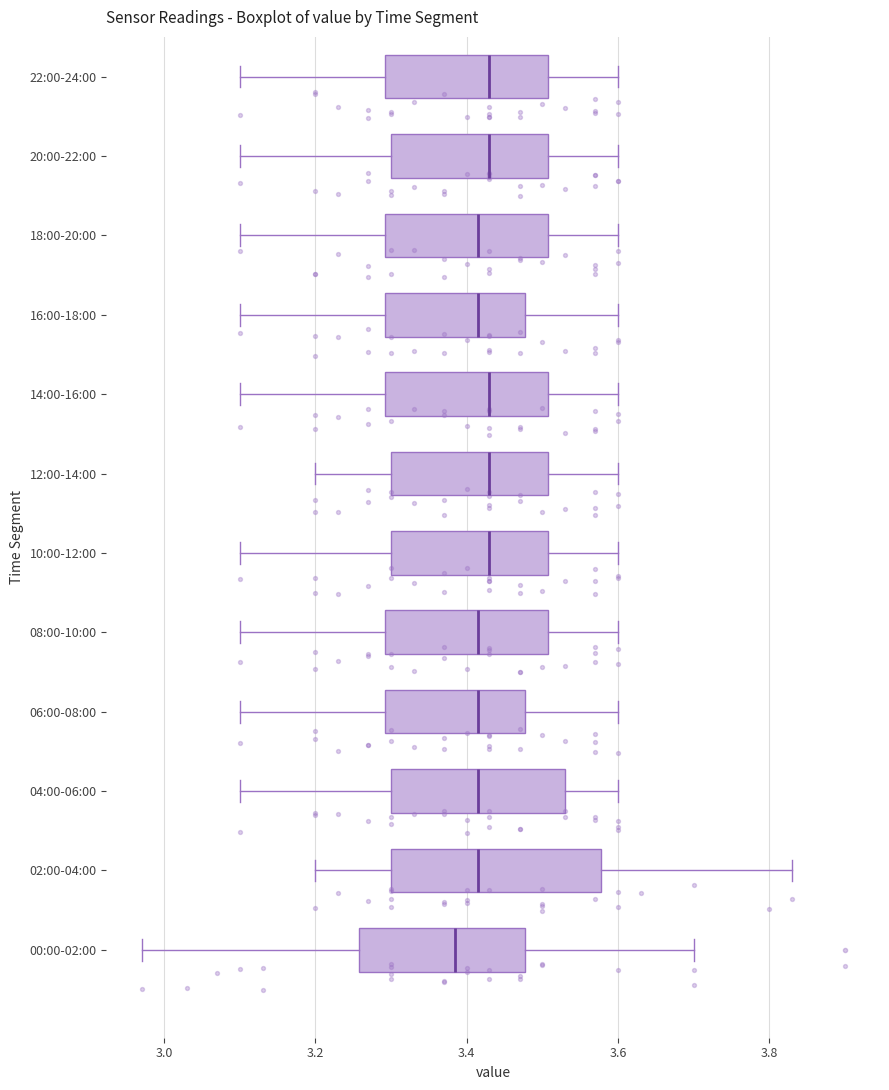

Reading bottom to top, transcribe this box plot: for each box, give where its median line is, the range the box spans, and where its two whiskers end, as read against the x-axis. The values are not printed on the chart, so give them approximately, as read against the axis.

00:00-02:00: median 3.38, box 3.26 to 3.48, whiskers 2.98 to 3.70
02:00-04:00: median 3.42, box 3.30 to 3.58, whiskers 3.20 to 3.84
04:00-06:00: median 3.42, box 3.30 to 3.54, whiskers 3.10 to 3.60
06:00-08:00: median 3.42, box 3.30 to 3.48, whiskers 3.10 to 3.60
08:00-10:00: median 3.42, box 3.30 to 3.50, whiskers 3.10 to 3.60
10:00-12:00: median 3.44, box 3.30 to 3.50, whiskers 3.10 to 3.60
12:00-14:00: median 3.44, box 3.30 to 3.50, whiskers 3.20 to 3.60
14:00-16:00: median 3.44, box 3.30 to 3.50, whiskers 3.10 to 3.60
16:00-18:00: median 3.42, box 3.30 to 3.48, whiskers 3.10 to 3.60
18:00-20:00: median 3.42, box 3.30 to 3.50, whiskers 3.10 to 3.60
20:00-22:00: median 3.44, box 3.30 to 3.50, whiskers 3.10 to 3.60
22:00-24:00: median 3.44, box 3.30 to 3.50, whiskers 3.10 to 3.60